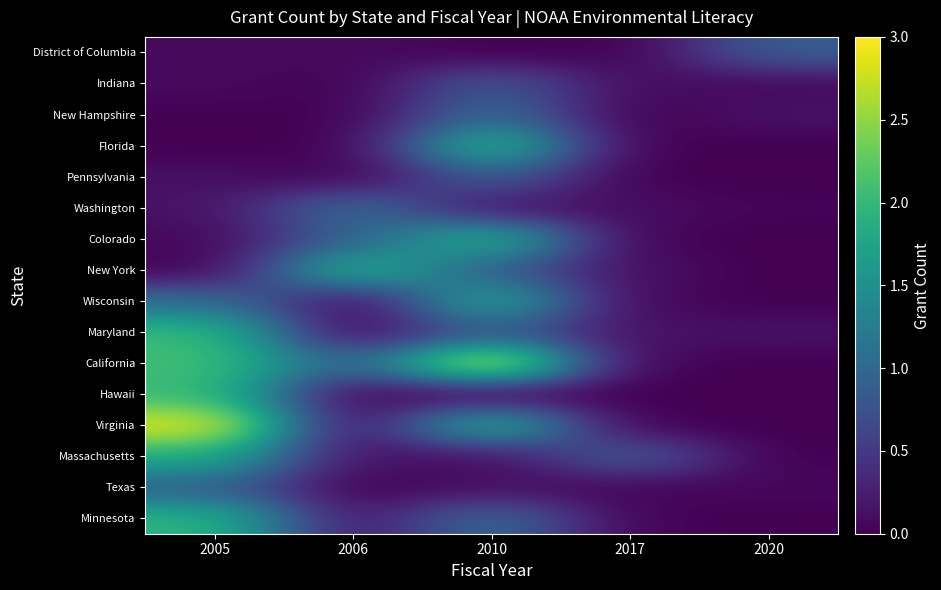

Between 2005 and 2017, which is larger?

2005